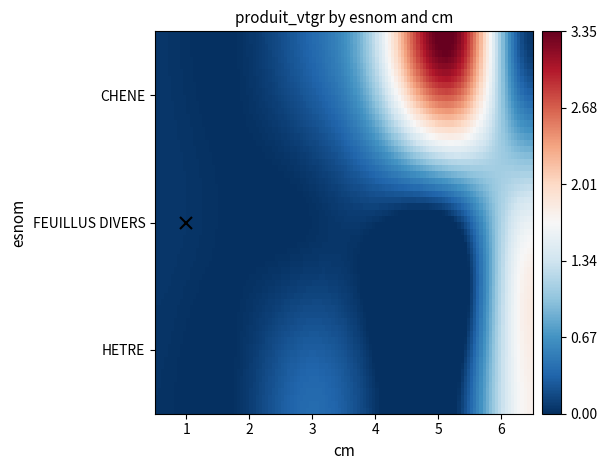

Count the number of categories in the chart.

6